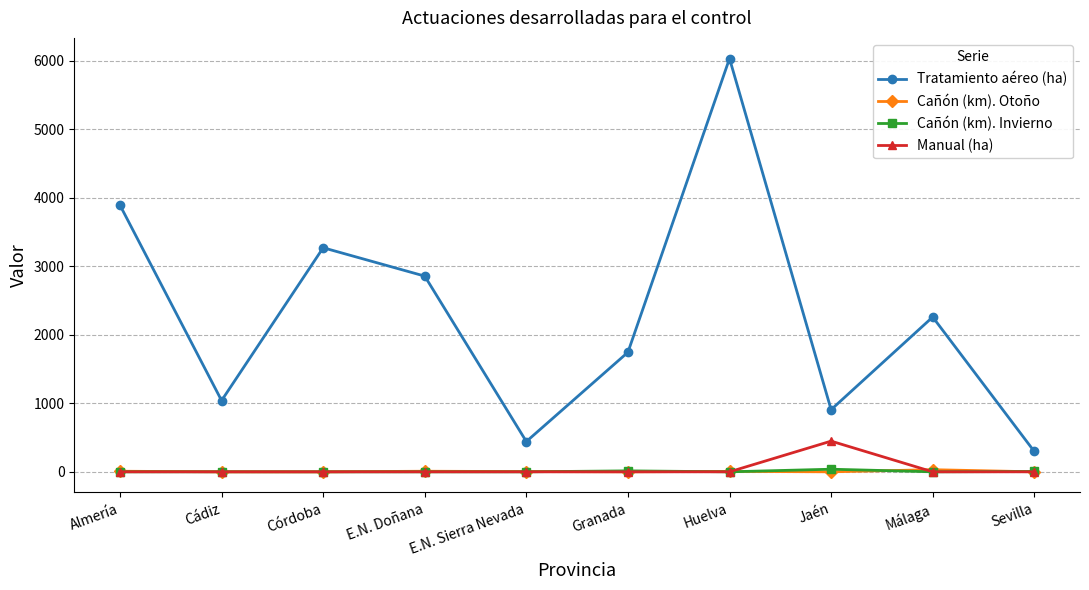

True or false: Cañón (km). Invierno has a value of 38.0 at Jaén.

True